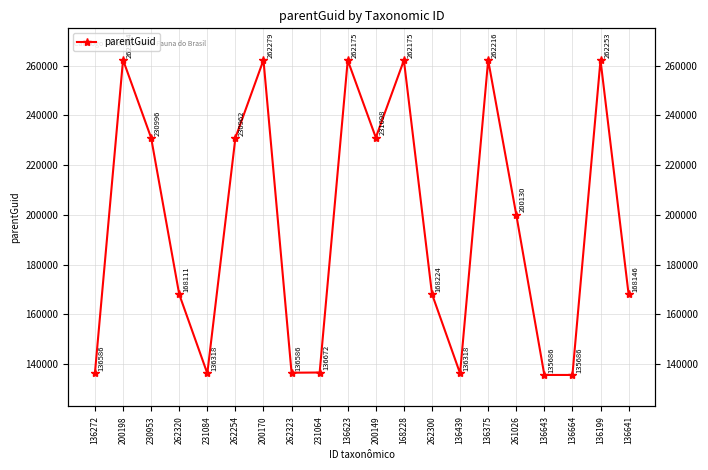

What is the ratio of the value at 200170 to the value at 136643?

1.9